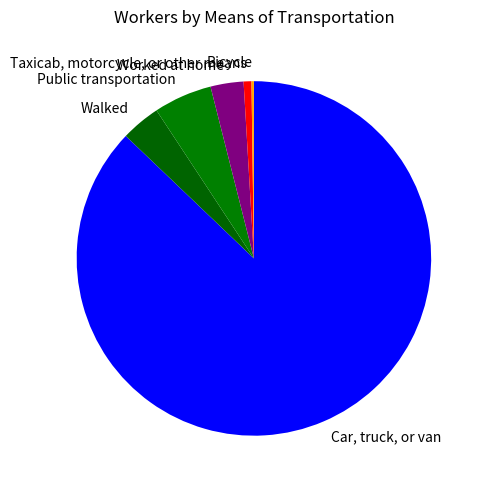

Between Public transportation and Worked at home, which is larger?

Public transportation